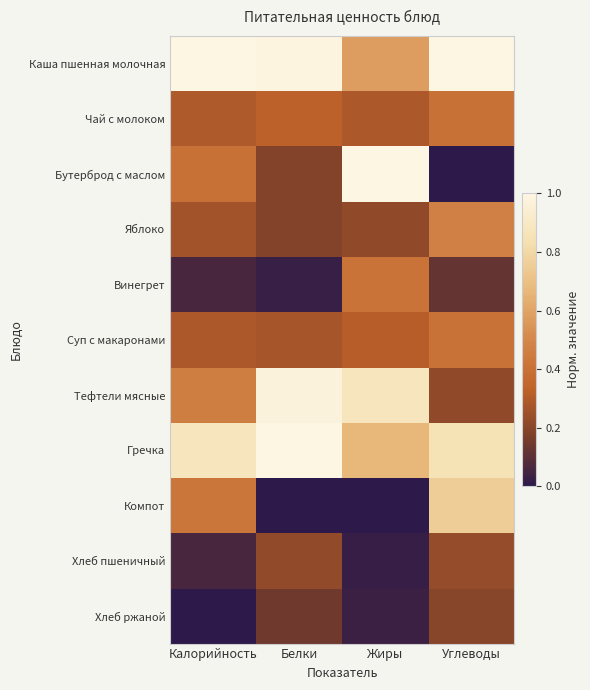

Count the number of data series in this chart.

11